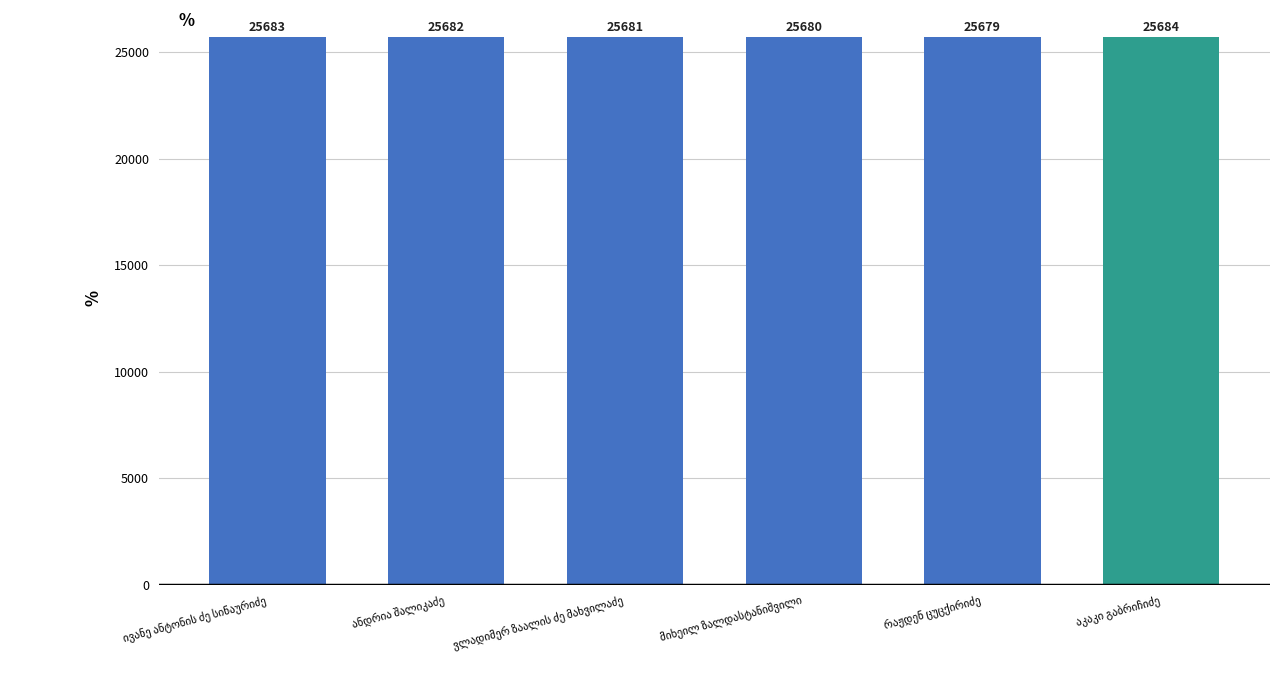

How many values are between 25680 and 25683?

4